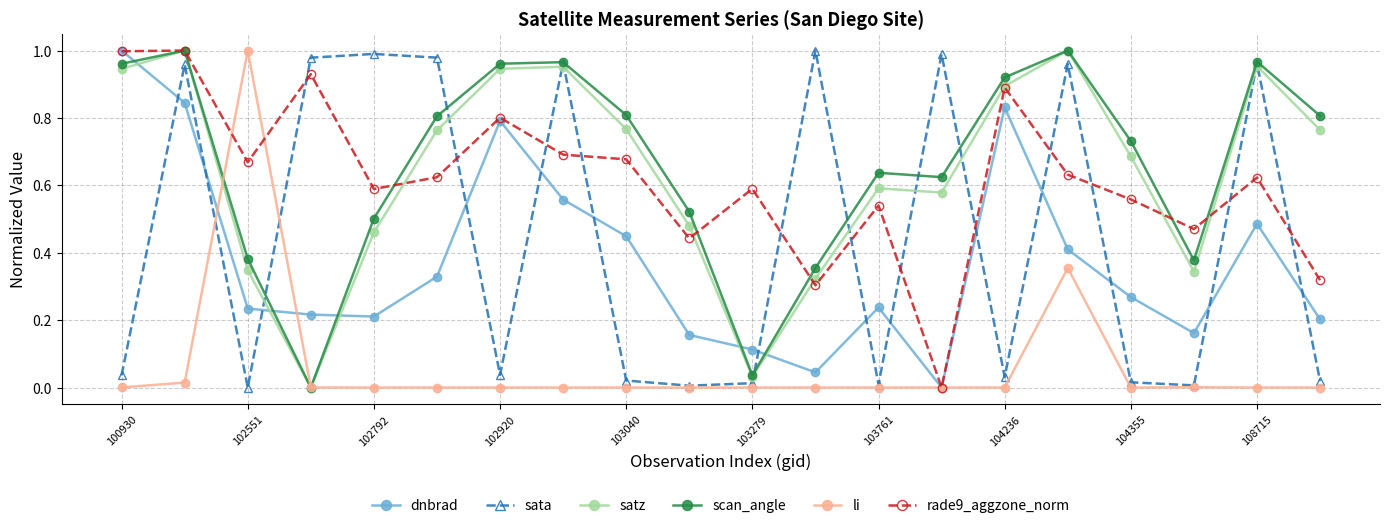

True or false: dnbrad and sata intersect in this chart.

True